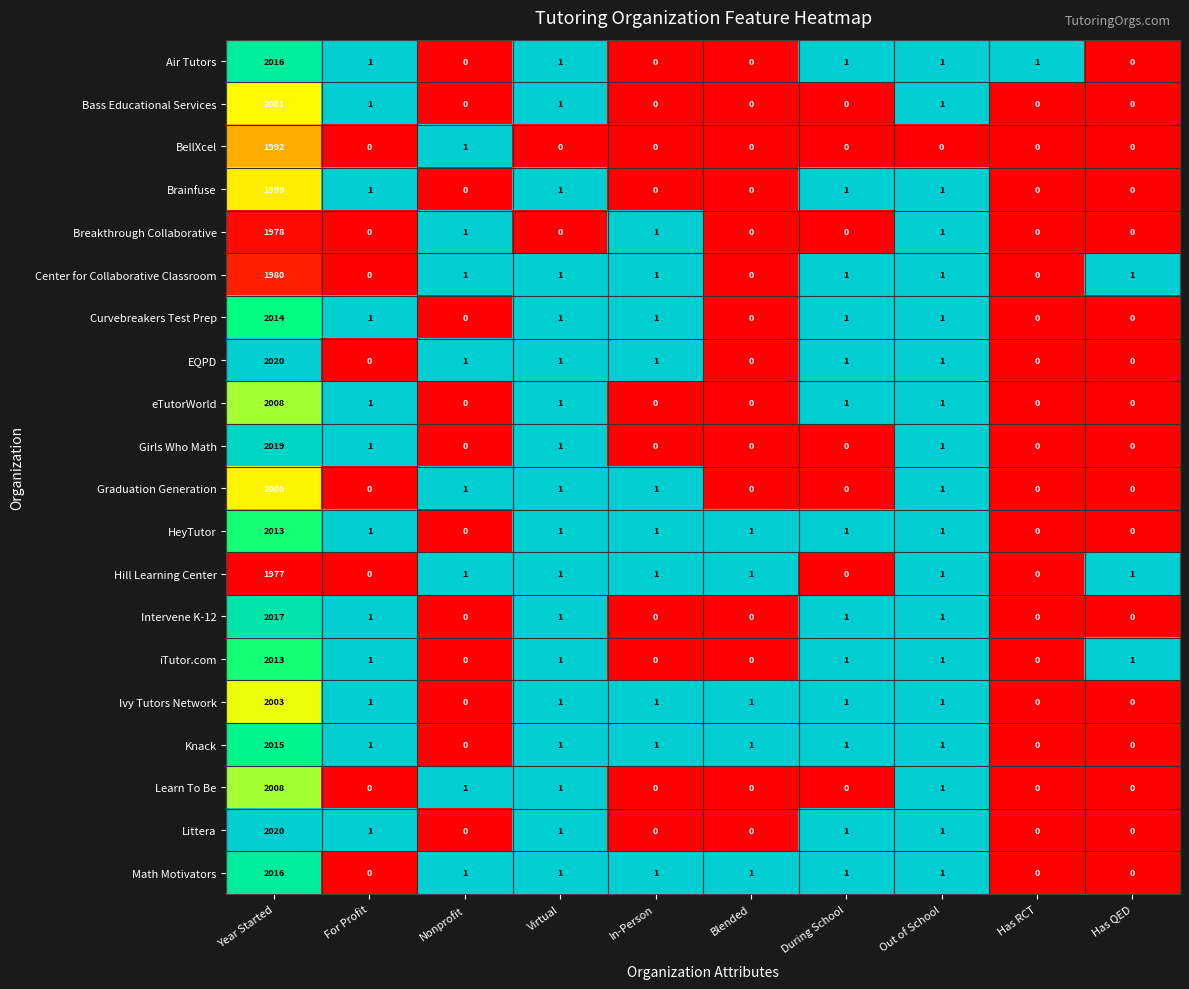

How many categories are shown in the chart?

10